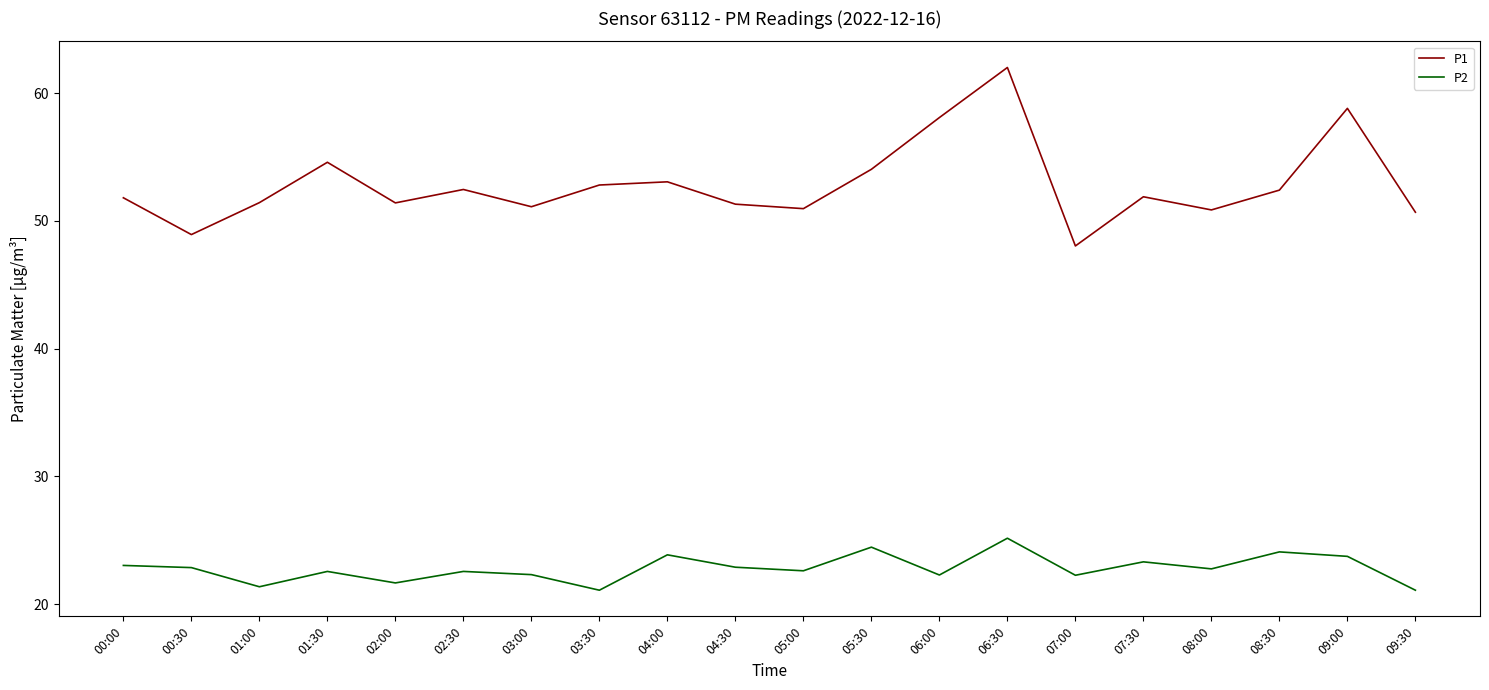

True or false: P1 has more than 2 points higher than both neighbors.

True